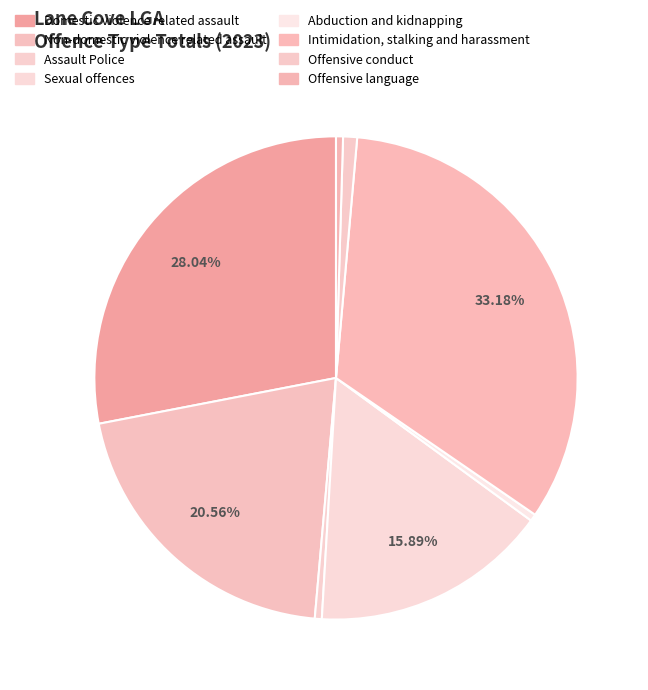

To the nearest percent, what is the difference between the Offensive conduct and Sexual offences slice percentages?

15%